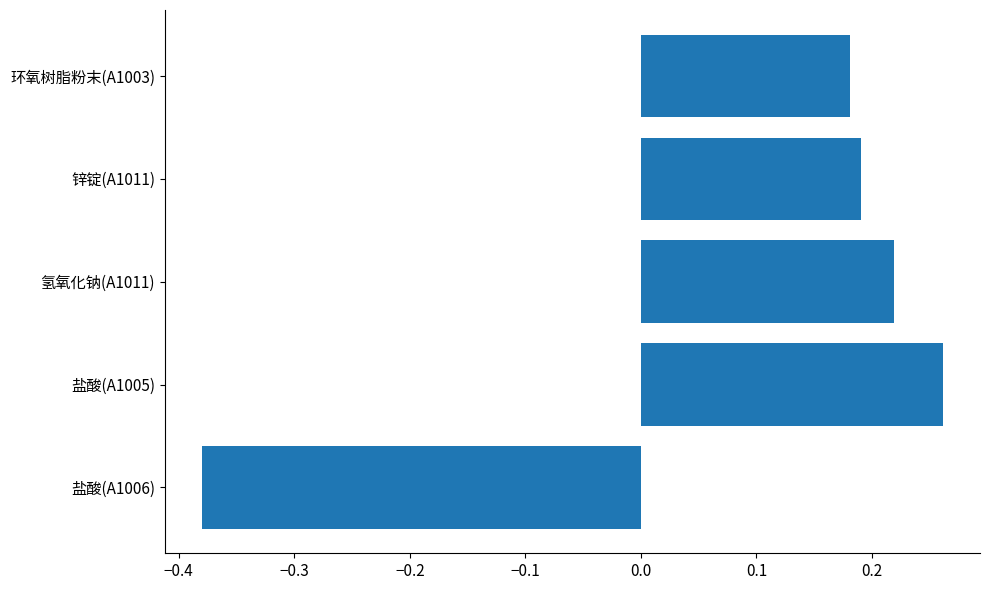

Is it true that the value at 盐酸(A1006) is -0.6?

False